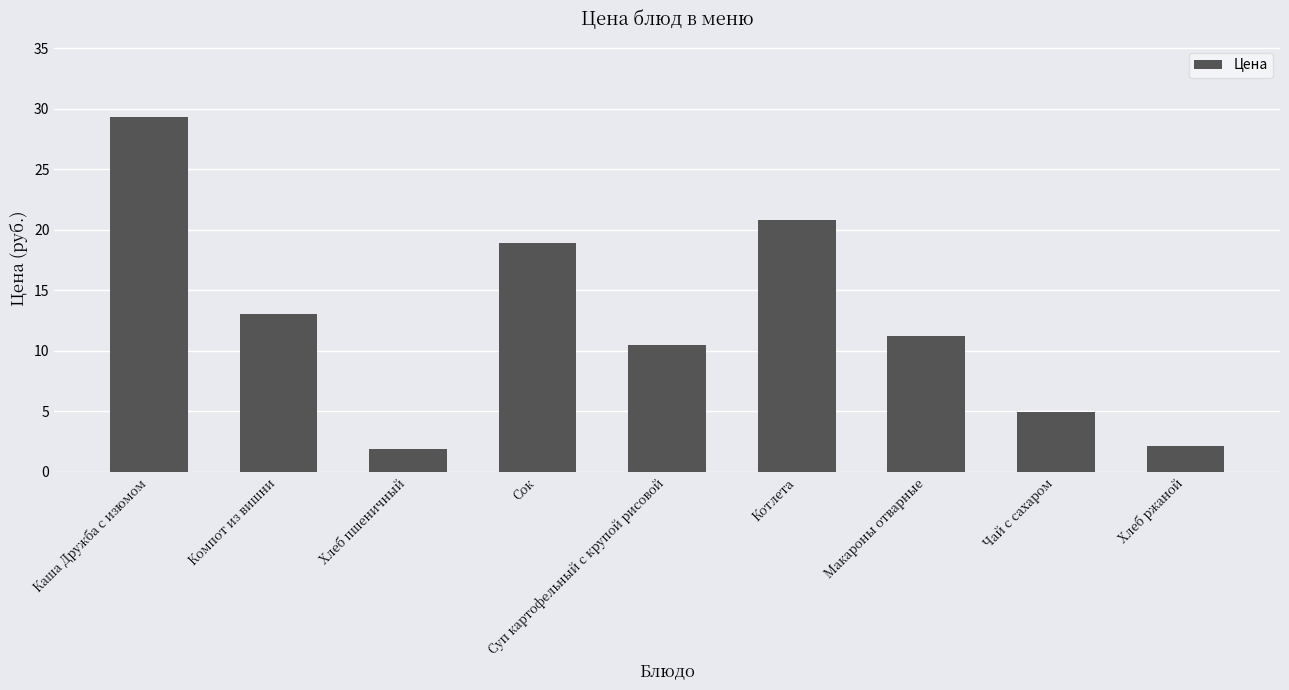

Read the value at Каша Дружба с изюмом.

29.3